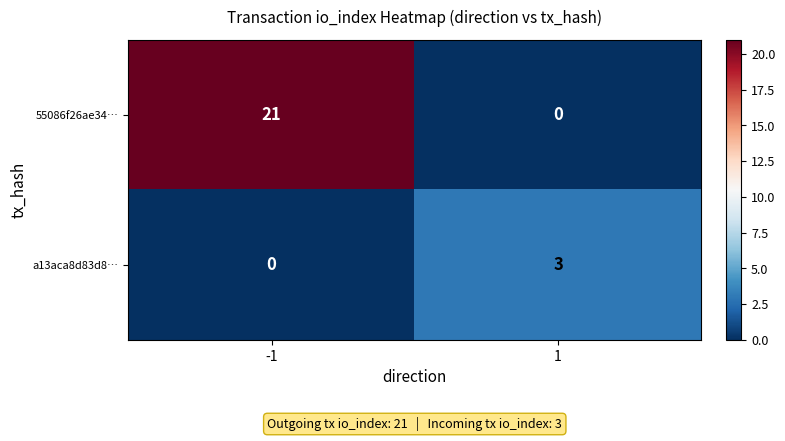

Between -1 and 1, which series saw the biggest shift?

55086f26ae34…